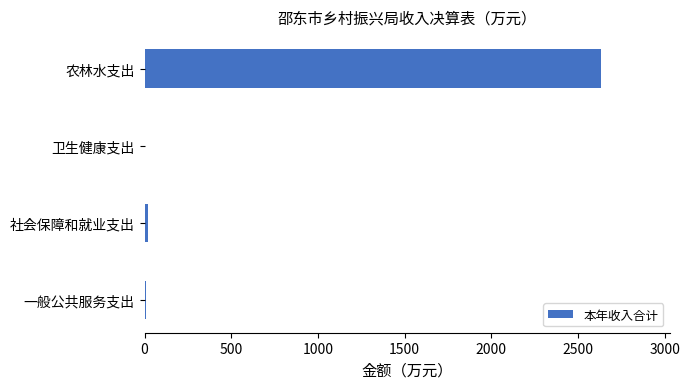

Where is the data nearest to the value 1319?

社会保障和就业支出